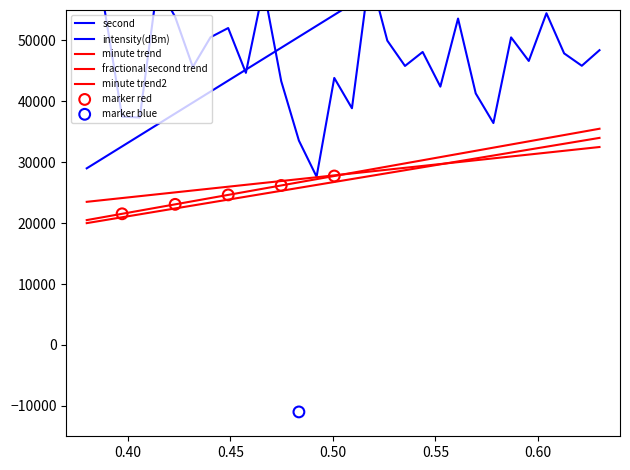

What is the total value across all series at 48?

122700.9